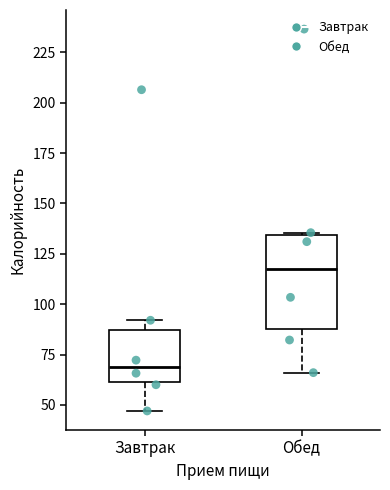

Reading left to right, transcribe this box plot: for each box, give where its median line is, the range the box spans, and where its two whiskers end, as read against the y-axis. The values are not printed on the chart, so give them approximately, as read against the axis.

Завтрак: median 70, box 60 to 85, whiskers 45 to 90
Обед: median 115, box 85 to 135, whiskers 65 to 135